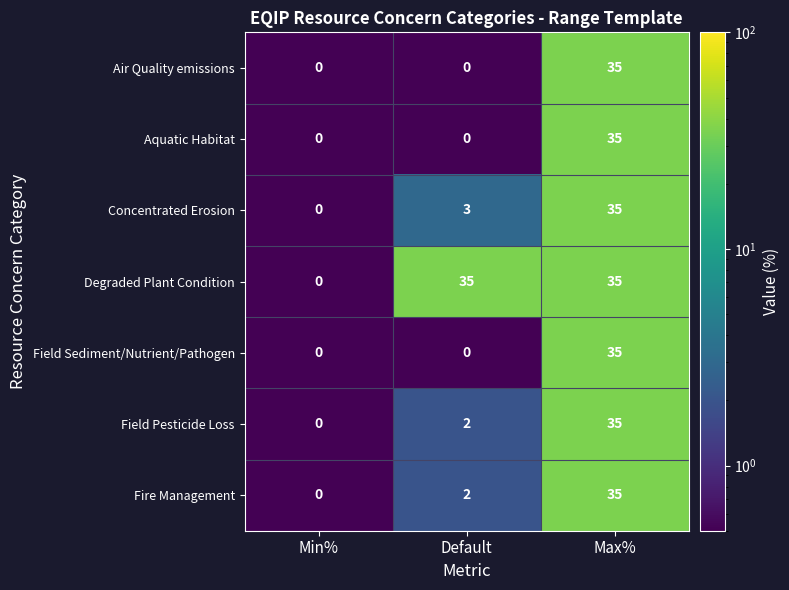

Reading left to right, transcribe all the data shown in this chart.

Air Quality emissions: 0	0	35
Aquatic Habitat: 0	0	35
Concentrated Erosion: 0	3	35
Degraded Plant Condition: 0	35	35
Field Sediment/Nutrient/Pathogen: 0	0	35
Field Pesticide Loss: 0	2	35
Fire Management: 0	2	35